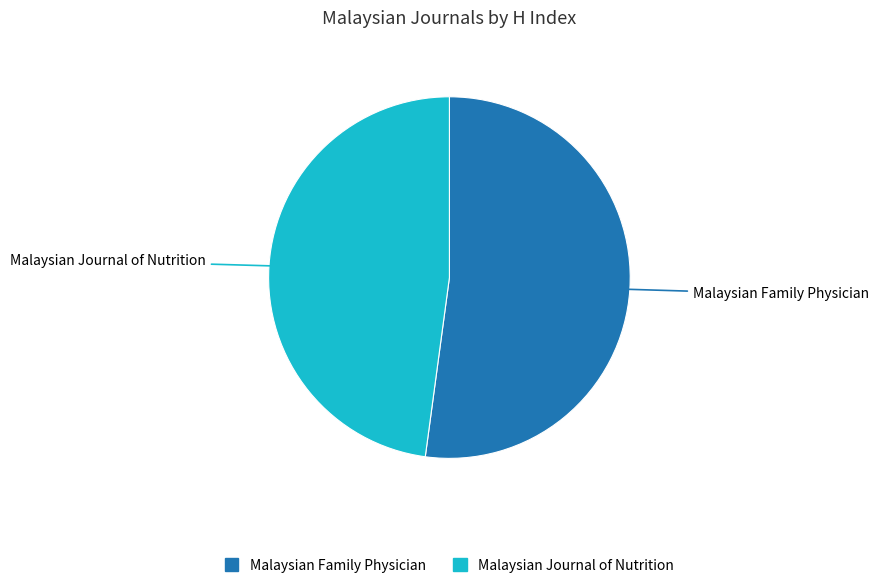

Is it true that Malaysian Family Physician is 66% of the pie?

False